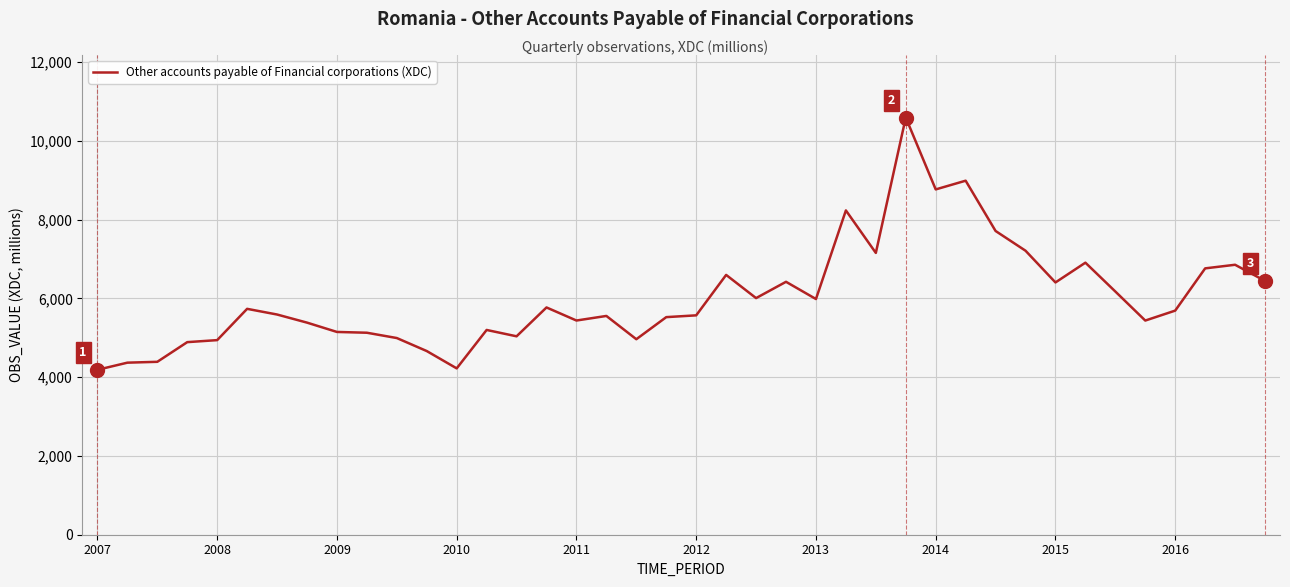

What is the difference between the maximum and minimum values?

6405.2